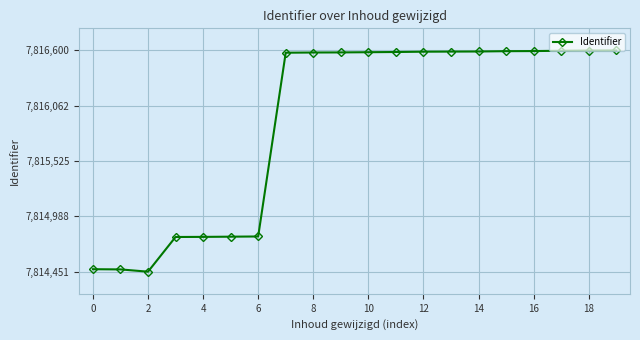

What is the greatest value displayed?

7816600